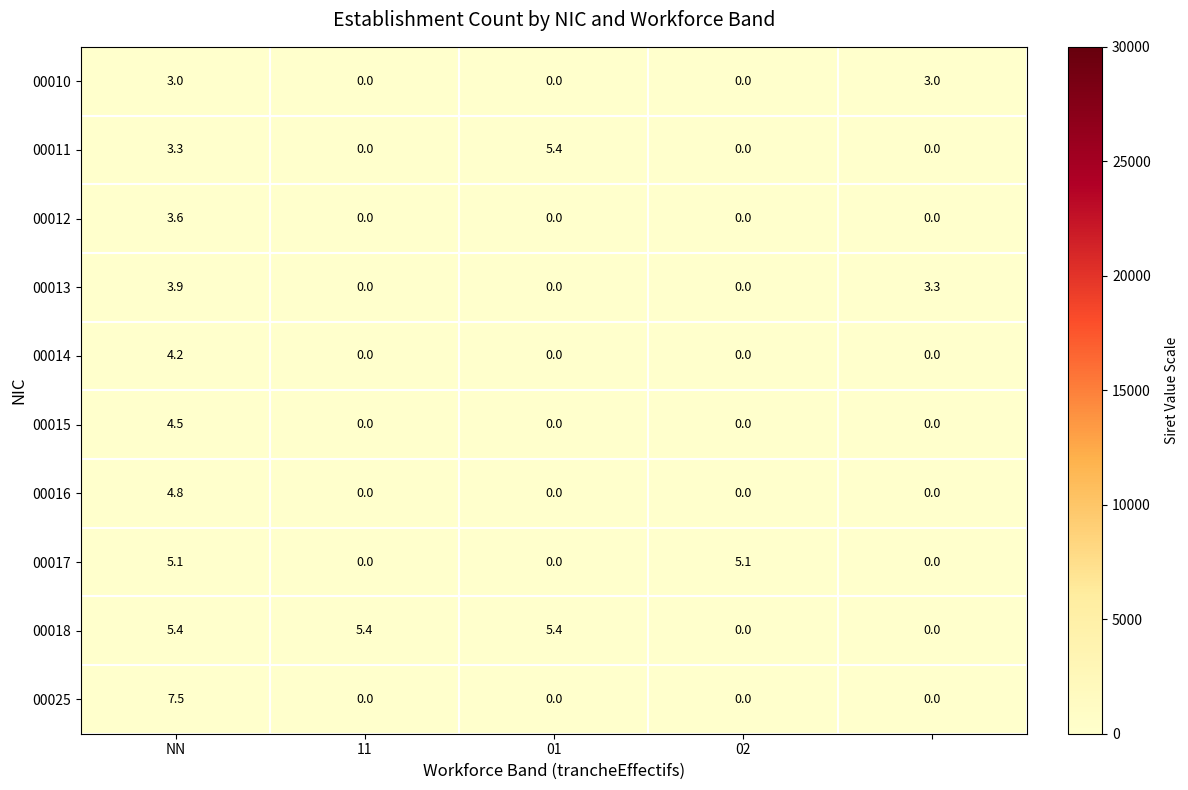

What is the maximum value for 00015?

4.5